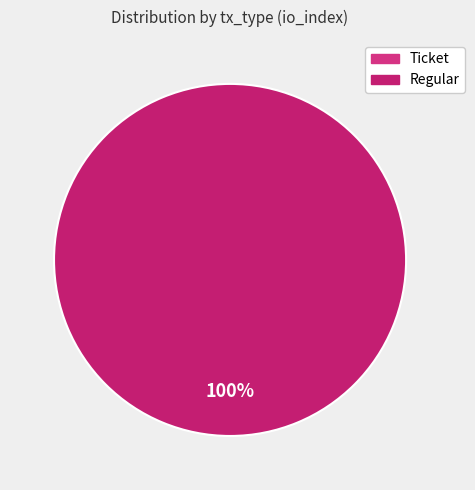

What is the largest slice in the pie chart?

Regular